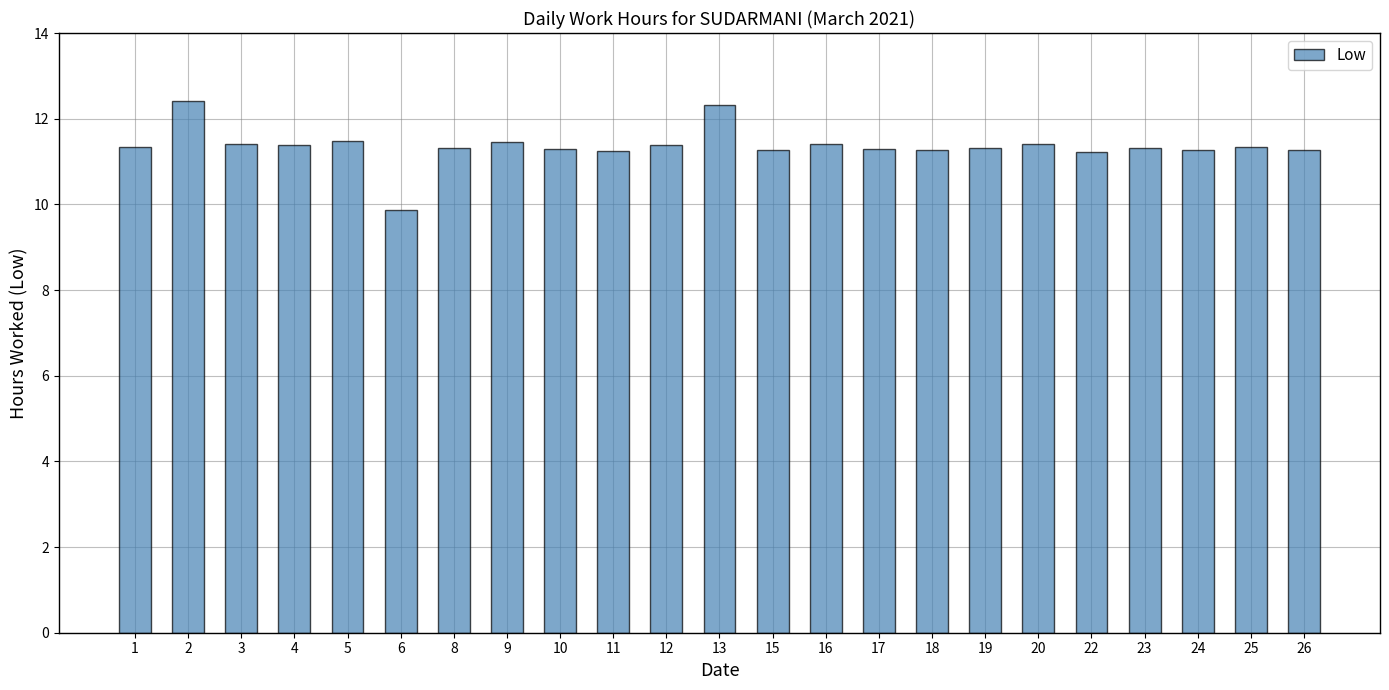

At which category does the chart reach its minimum across all series?

6